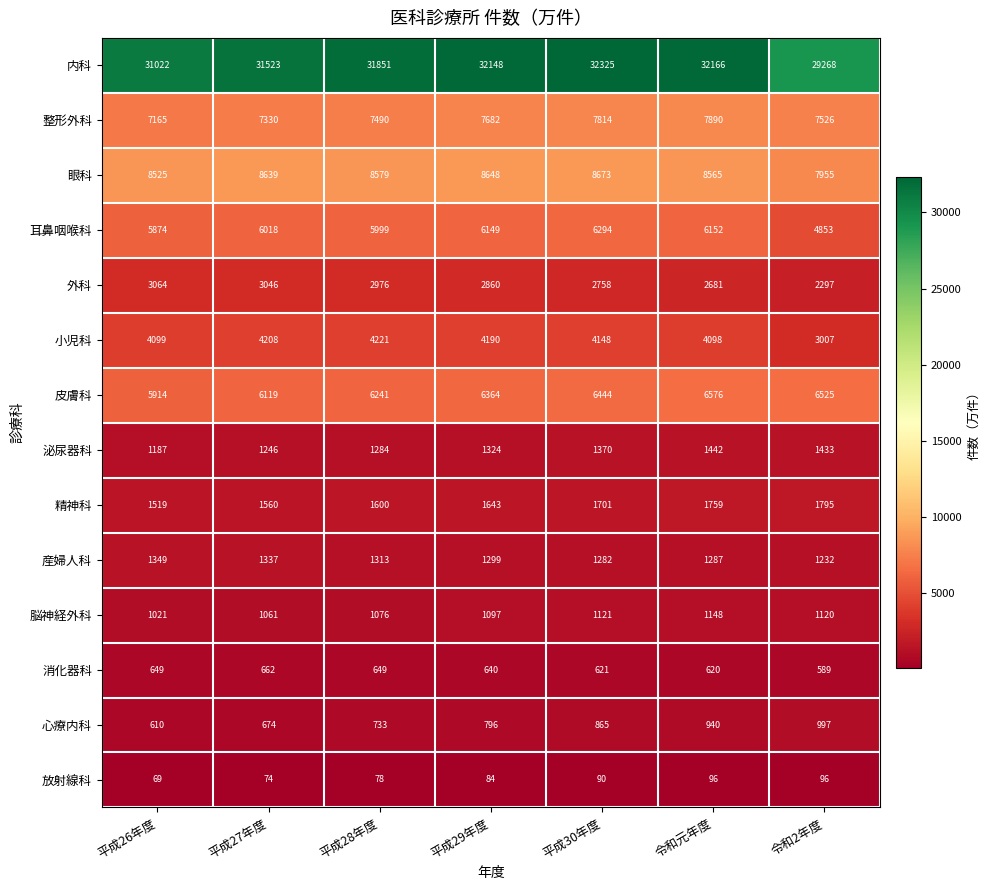

What is the sum of the 皮膚科 values at 平成30年度 and 平成29年度?

12808